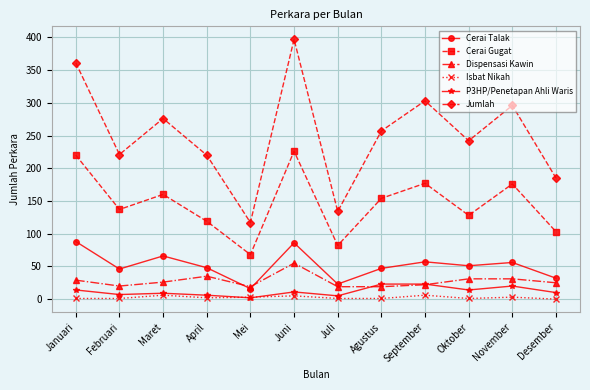

What is the label of the 9th point from the right?

April